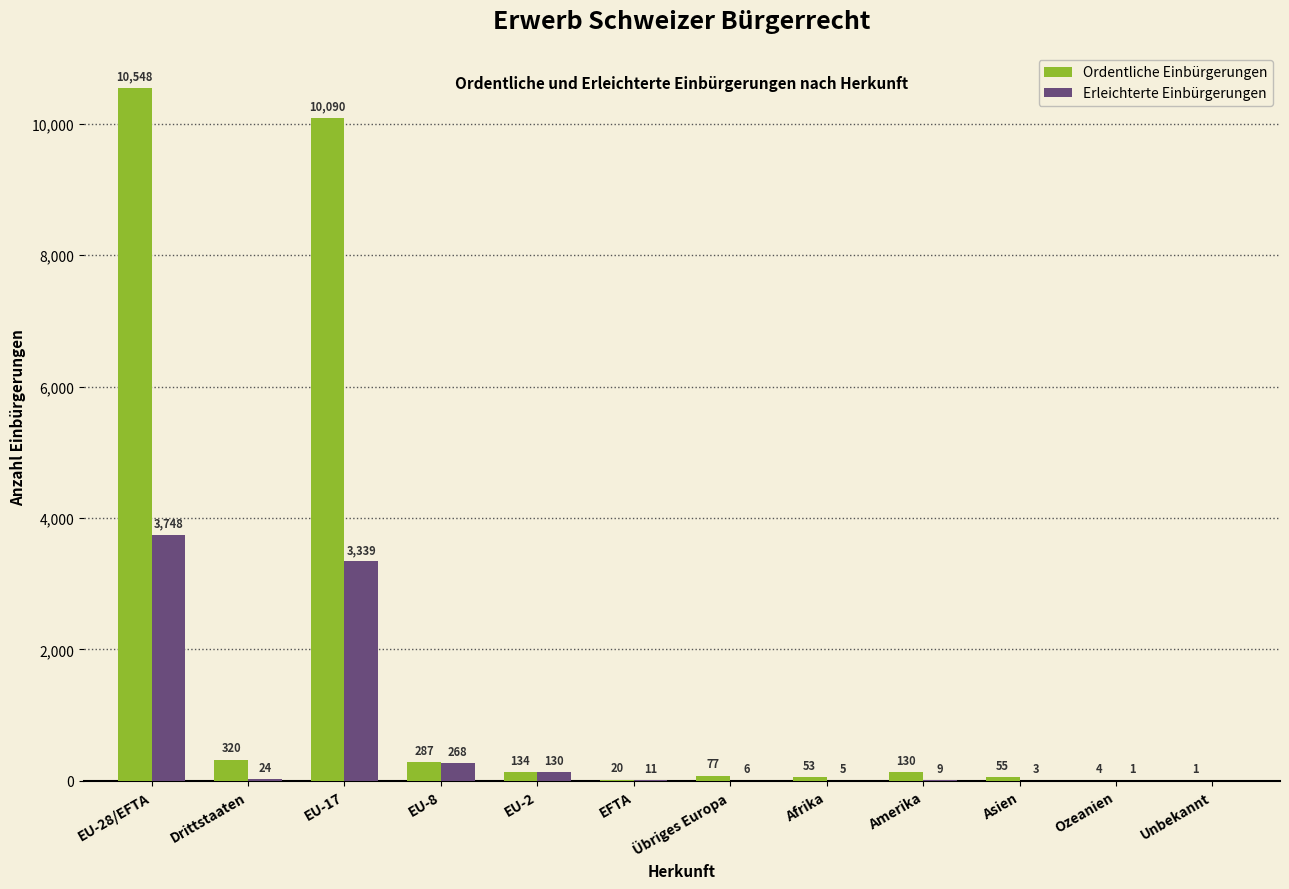

The value of Ordentliche Einbürgerungen at EU-8 is 287. True or false?

True